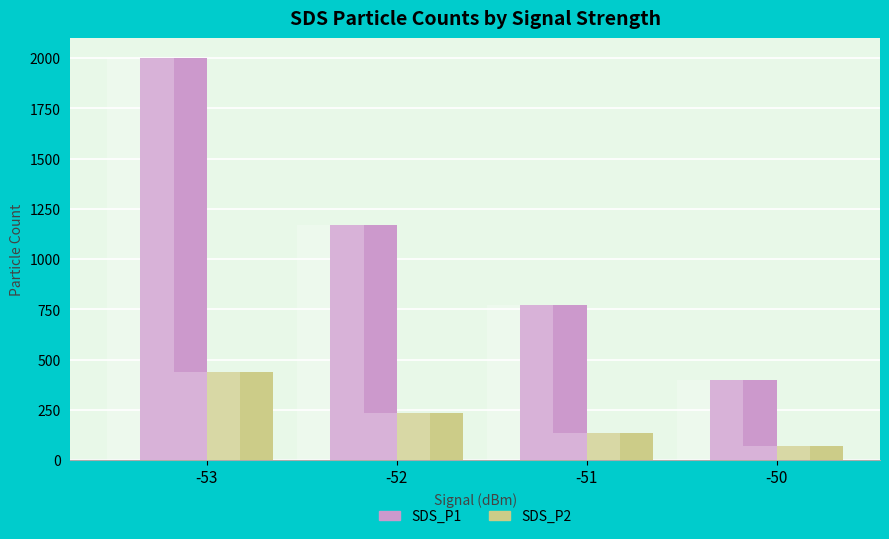

What is the minimum value for SDS_P1?

398.5